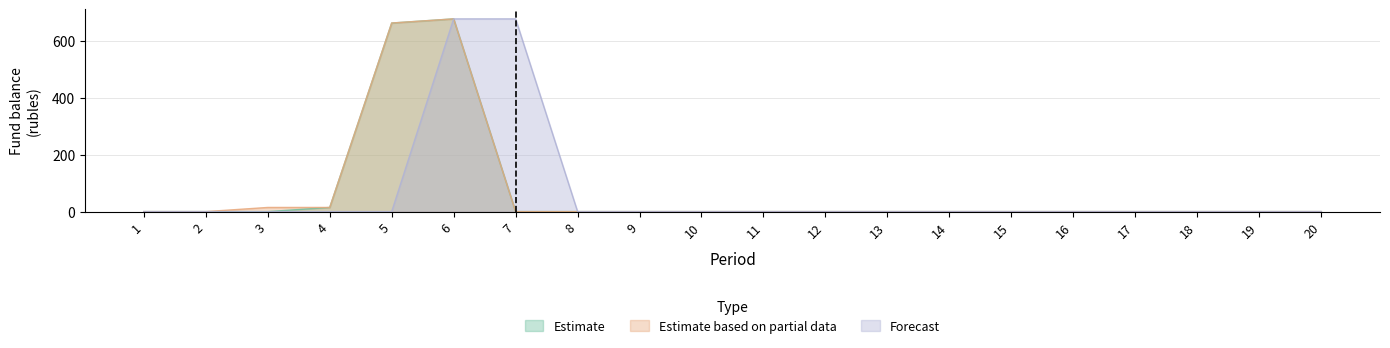

How many data points in Forecast are above 0?

2